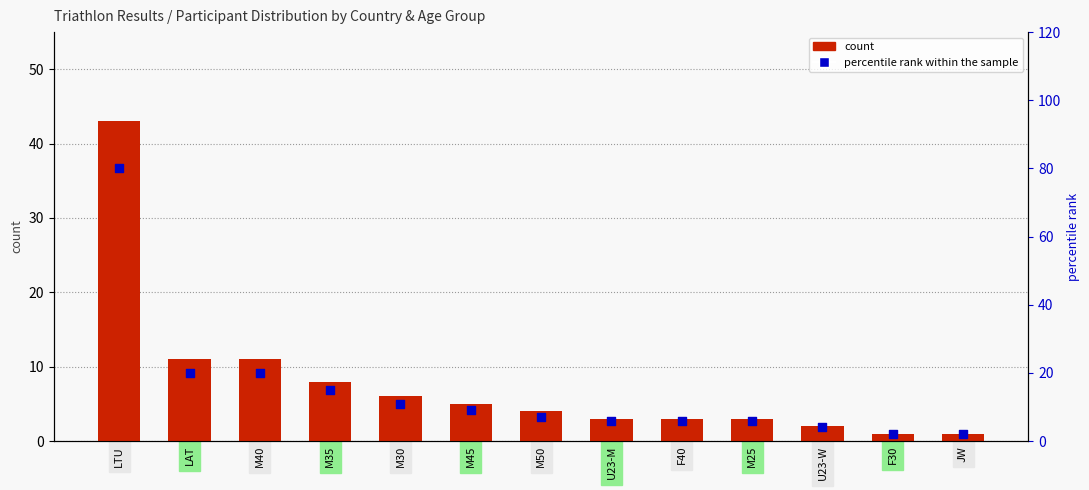

Which series reaches the minimum Y coordinate?

count